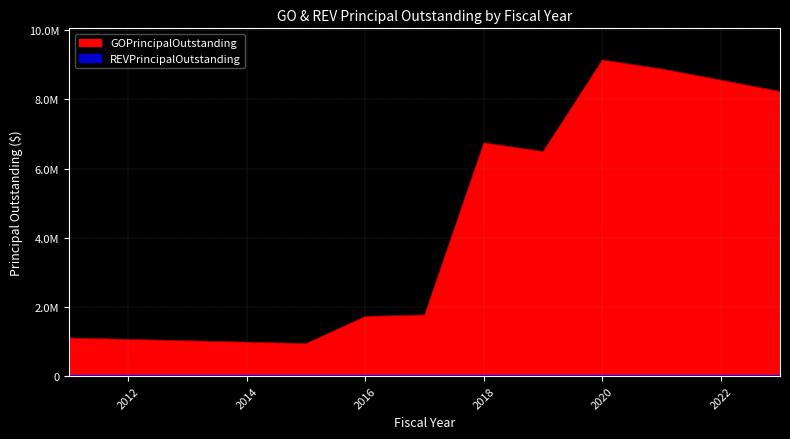

What is the ratio of the value at 2023 to the value at 2012?

7.8